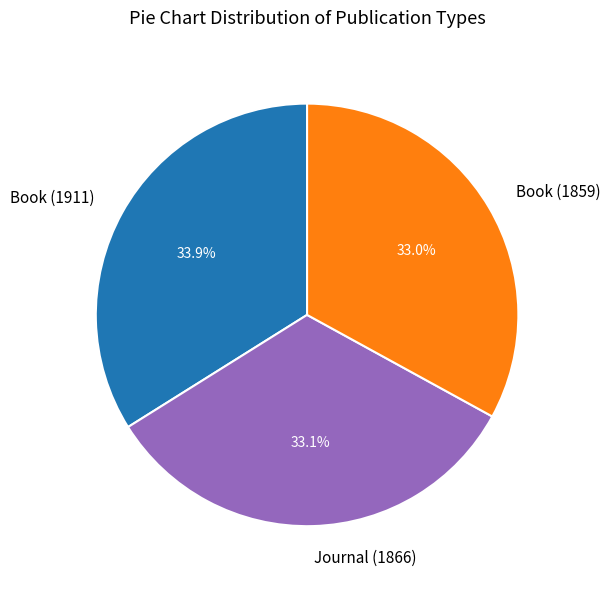

To the nearest percent, what is the difference between the largest and smallest slice percentages?

1%